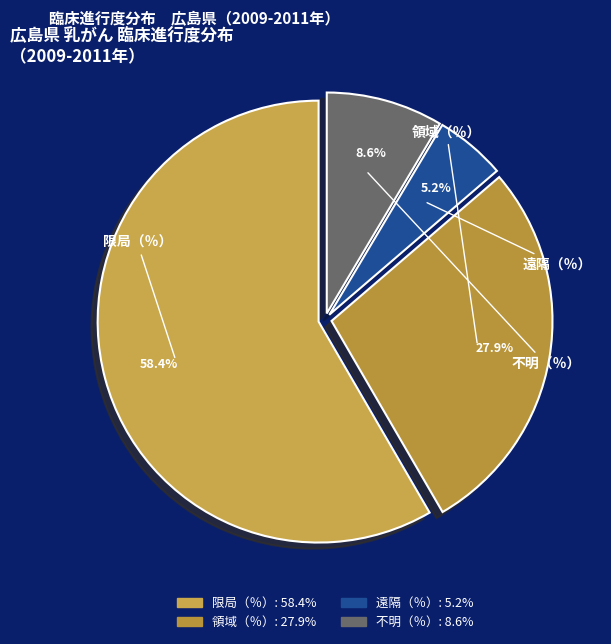

To the nearest percent, what is the difference between the largest and smallest slice percentages?

53%